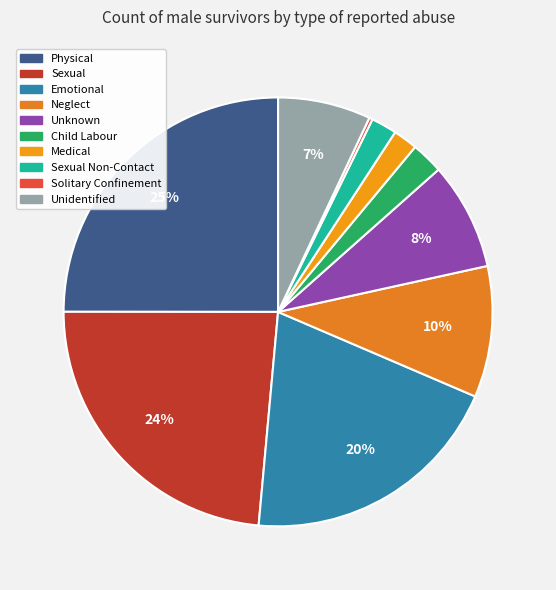

To the nearest percent, what is the difference between the largest and smallest slice percentages?

25%